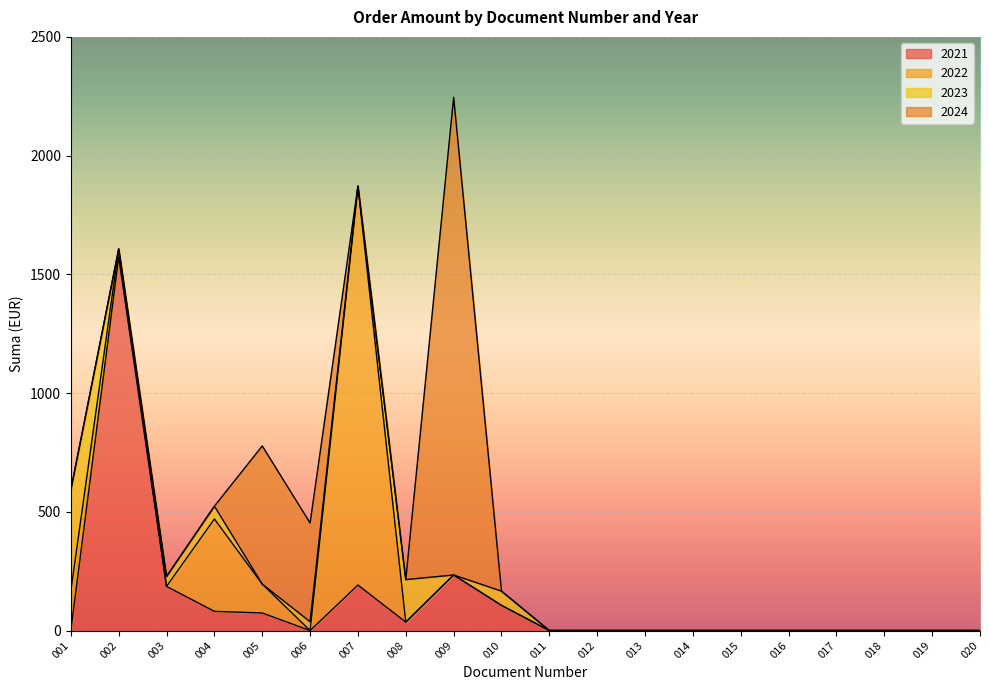

At how many categories does at least one series exceed 919?

3